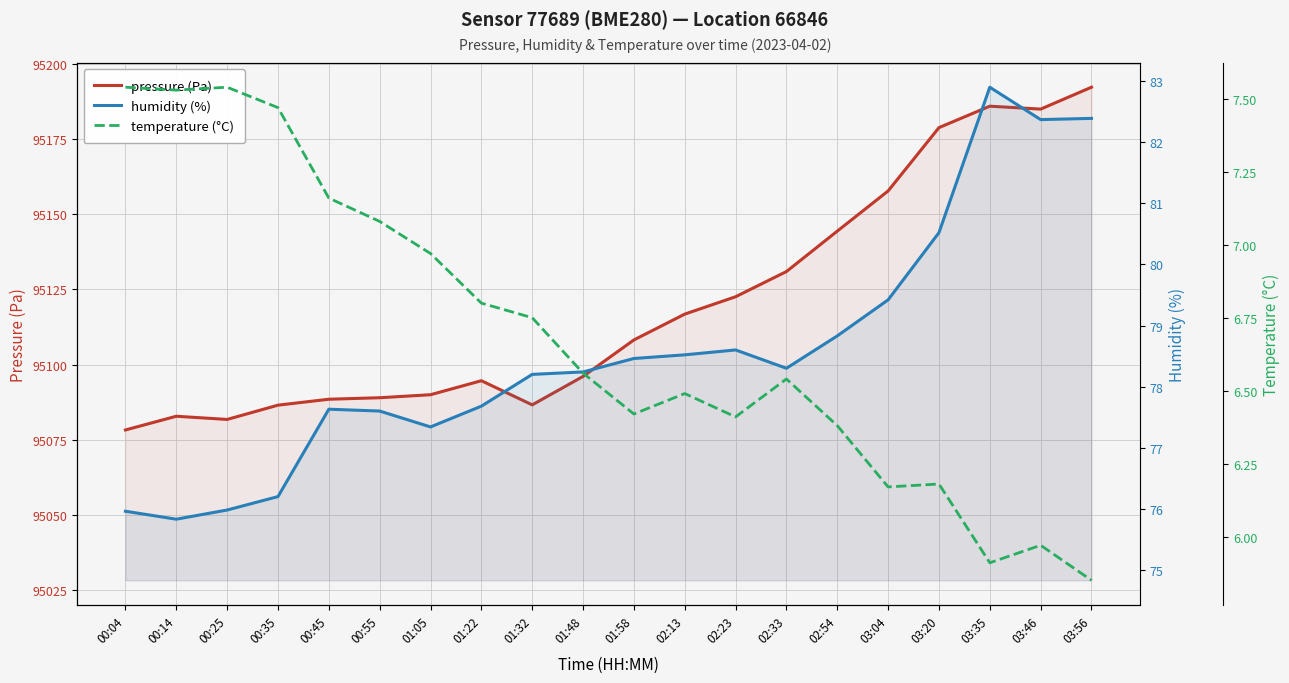

Reading left to right, transcribe all the data shown in this chart.

pressure (Pa): 95078.3	95082.8	95081.8	95086.5	95088.5	95089.0	95090.0	95094.7	95086.6	95096.1	95108.2	95116.8	95122.6	95131.0	95144.4	95157.8	95178.8	95186.0	95185.0	95192.3
humidity (%): 76.0	75.8	76.0	76.2	77.6	77.6	77.3	77.7	78.2	78.2	78.5	78.5	78.6	78.3	78.8	79.4	80.5	82.9	82.4	82.4
temperature (°C): 7.5	7.5	7.5	7.5	7.2	7.1	7.0	6.8	6.8	6.6	6.4	6.5	6.4	6.5	6.4	6.2	6.2	5.9	6.0	5.8